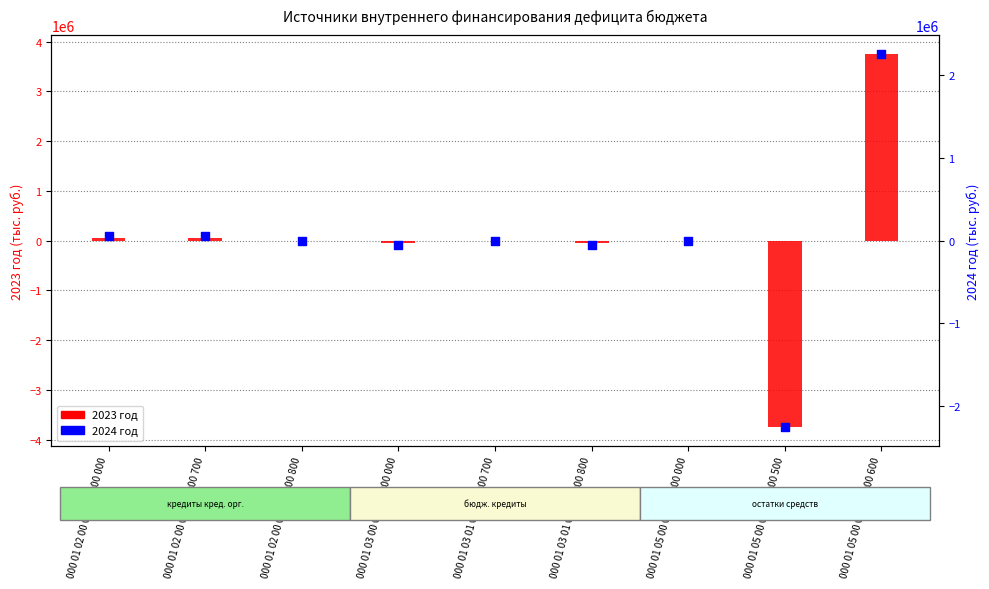

What is the total value across all series at 000 01 05 00 00 00 0000 500?

-6016918.8